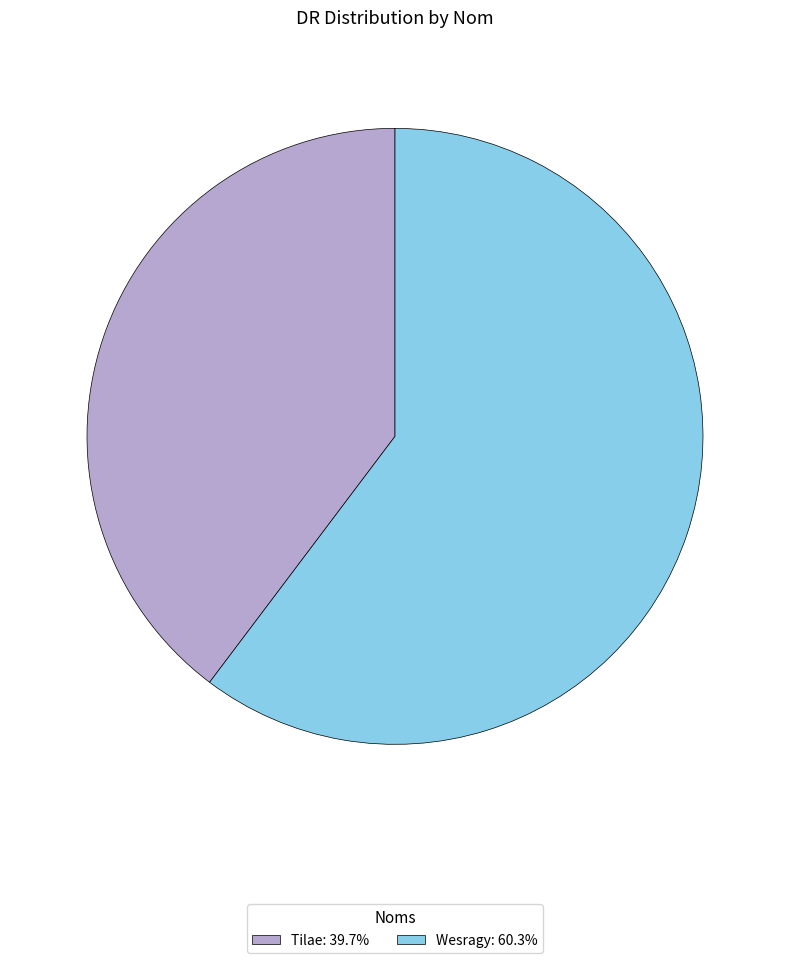

Approximately how many times larger is the value at Wesragy: 60.3% compared to Tilae: 39.7%?

1.5